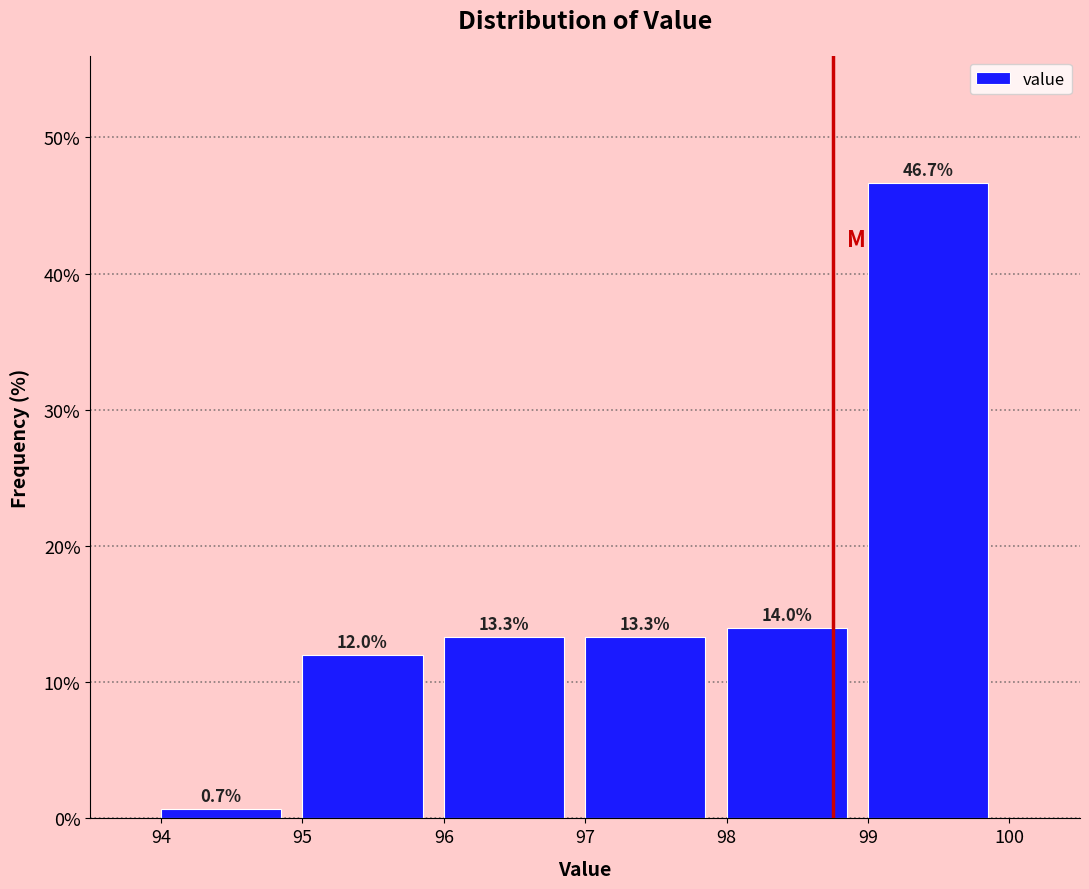

What is the height of the bar covering 94 to 95 on the x-axis?

0.7